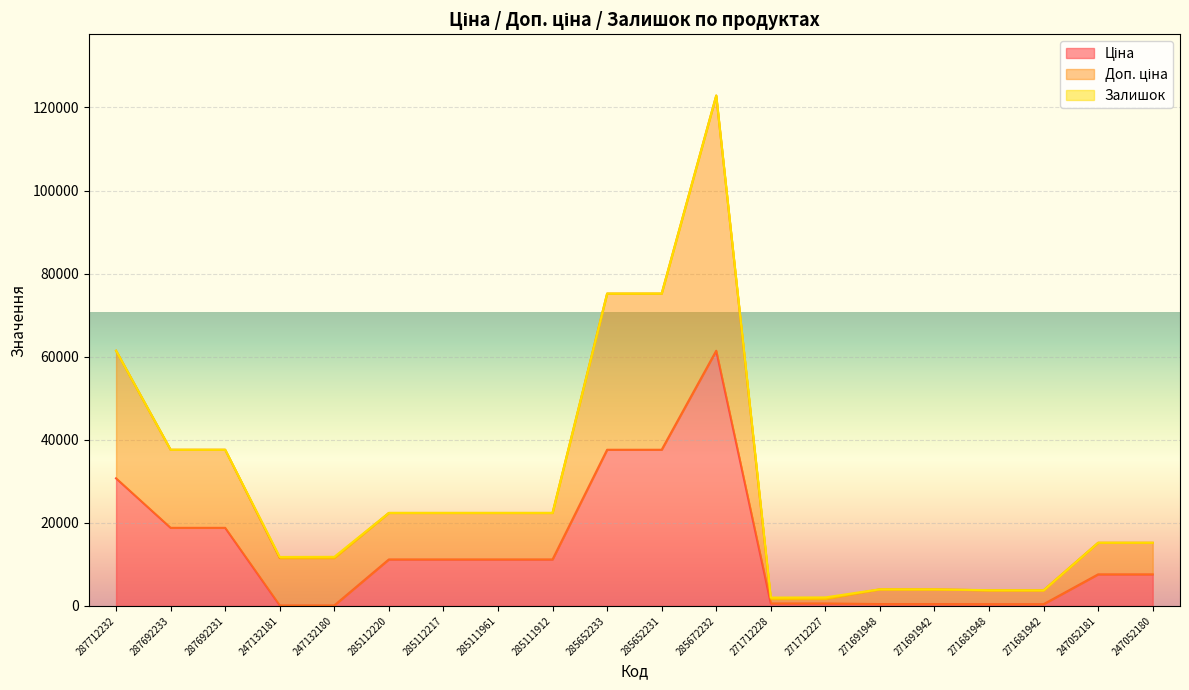

What is the value of the Доп. ціна point at the 6th from the left?

22393.3